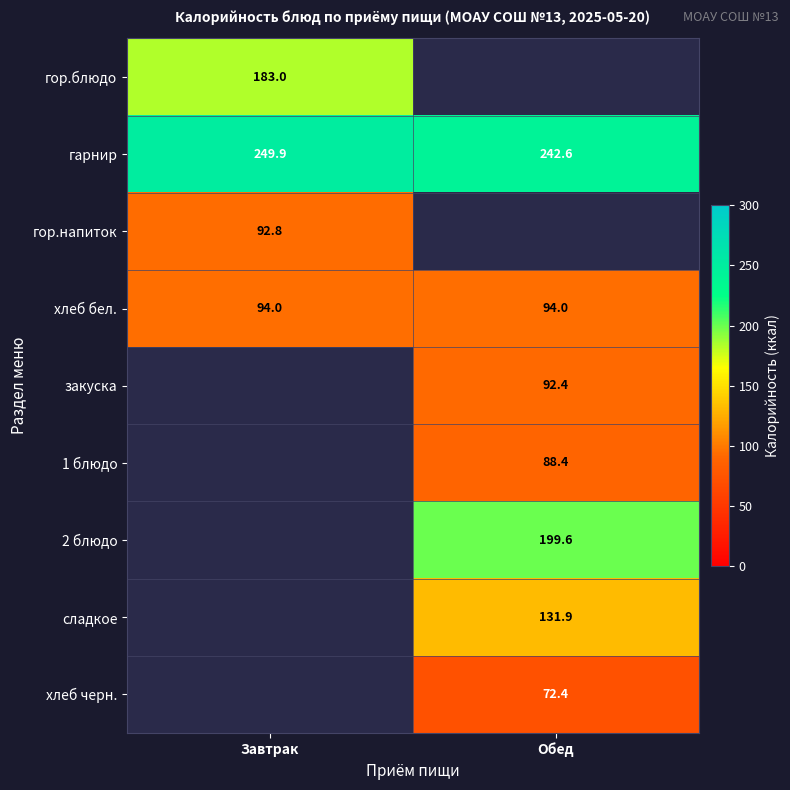

Where does the гарнир series first go above 249?

Завтрак